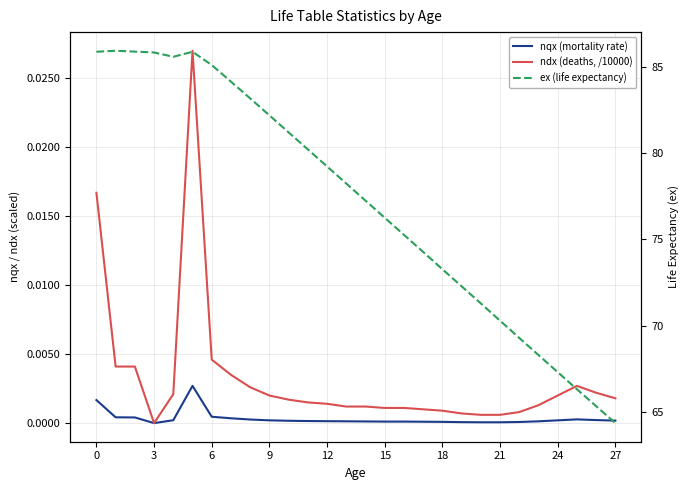

True or false: ex (life expectancy) and nqx (mortality rate) cross at least once.

False